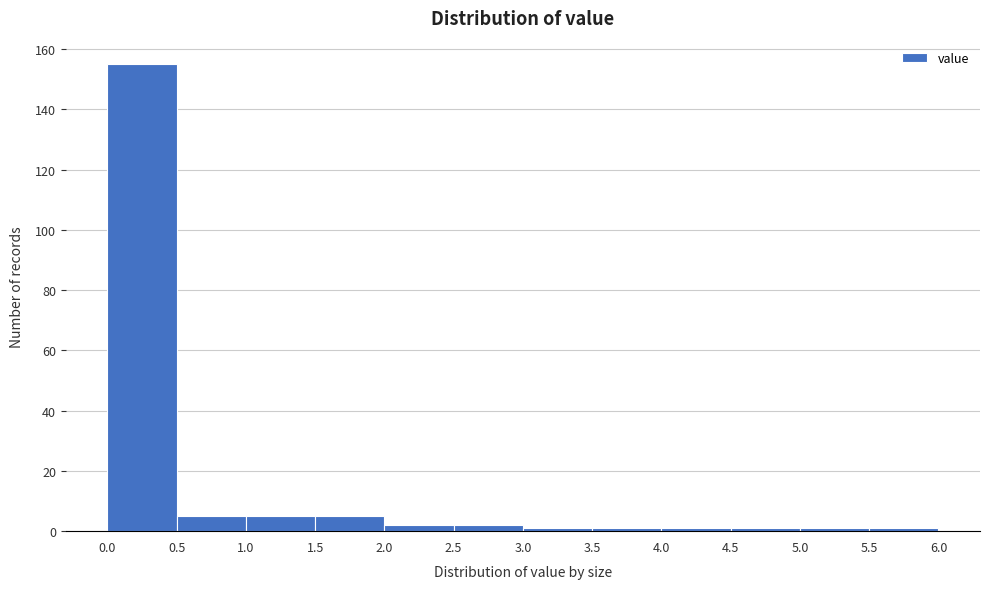

Over which range of the x-axis is the bar tallest?

0.0 to 0.5